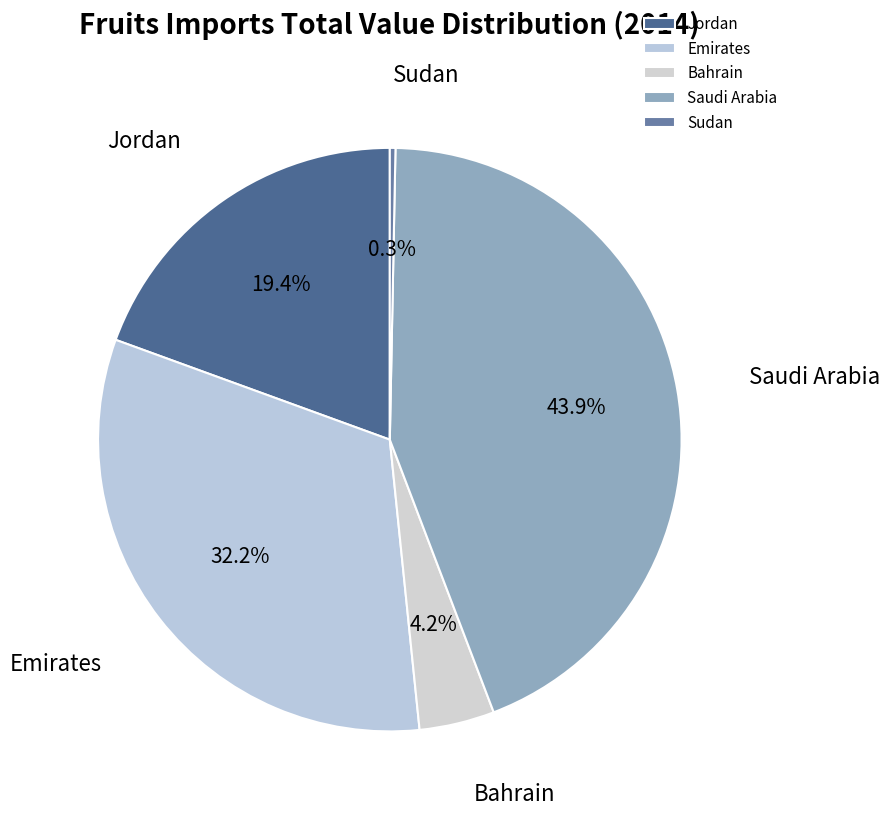

To the nearest percent, what portion does Emirates represent?

32%